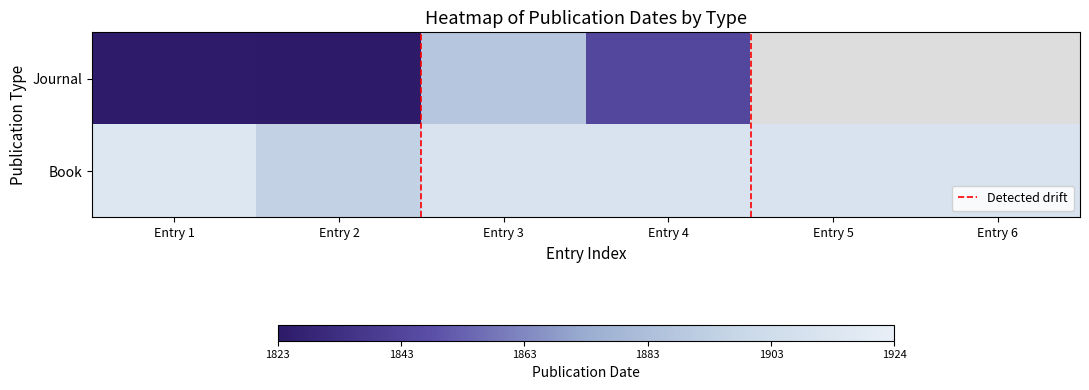

Reading right to left, what are all the values shown in this chart?

Entry 6=1911	Entry 5=1911	Entry 4=1911	Entry 3=1911	Entry 2=1895	Entry 1=1915